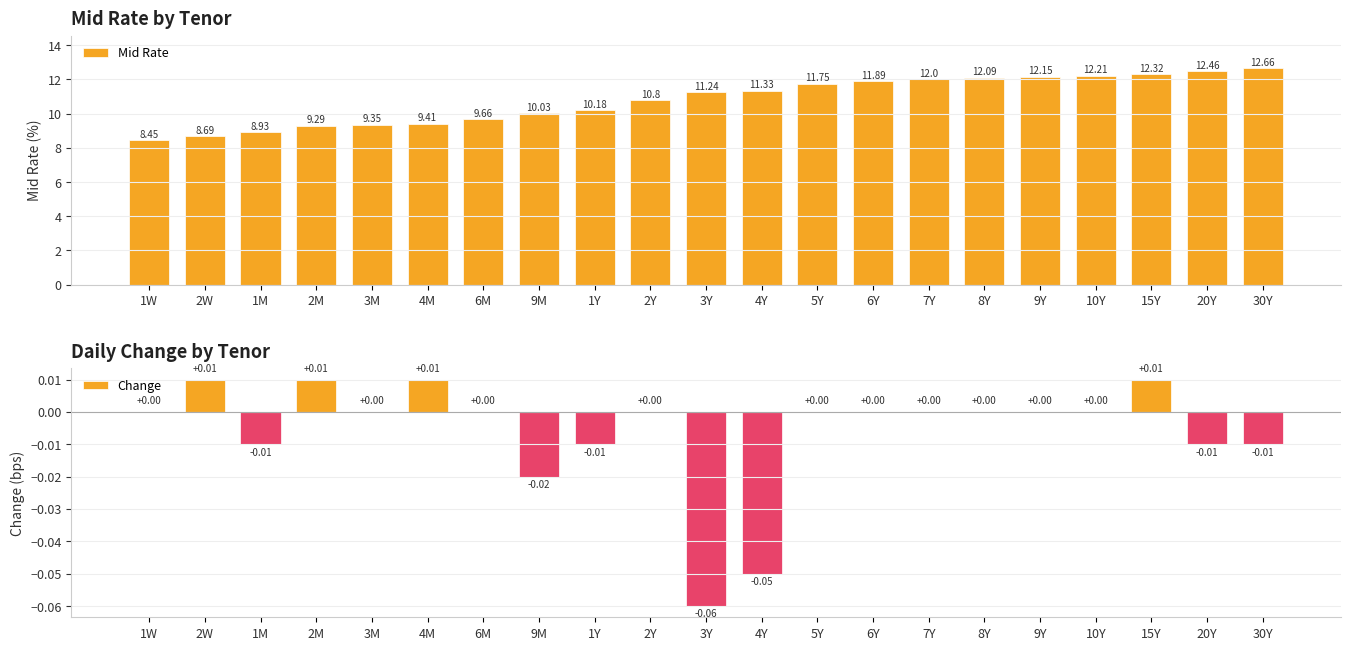

What is the total value across all series at 15Y?

12.3